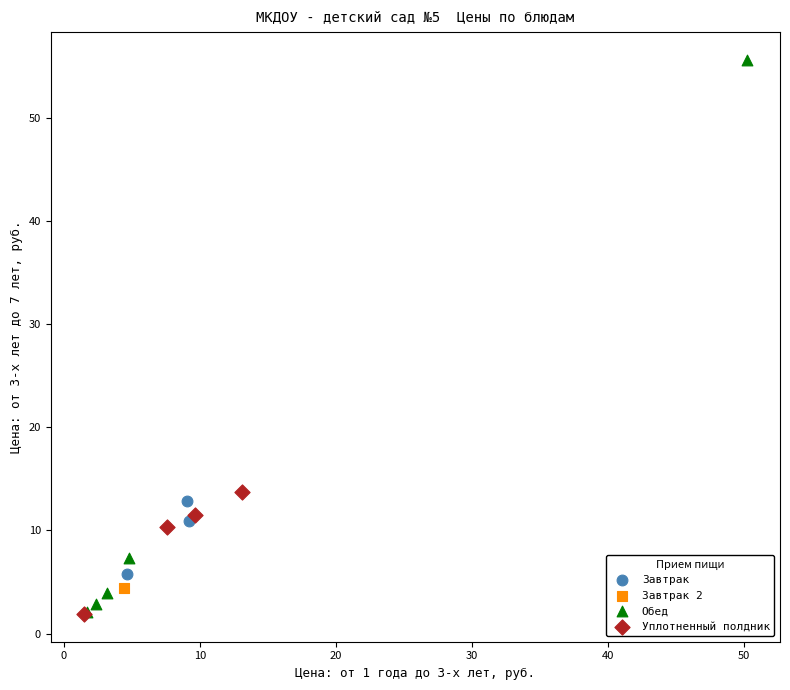

What are all the series names shown in the legend?

Завтрак, Завтрак 2, Обед, Уплотненный полдник